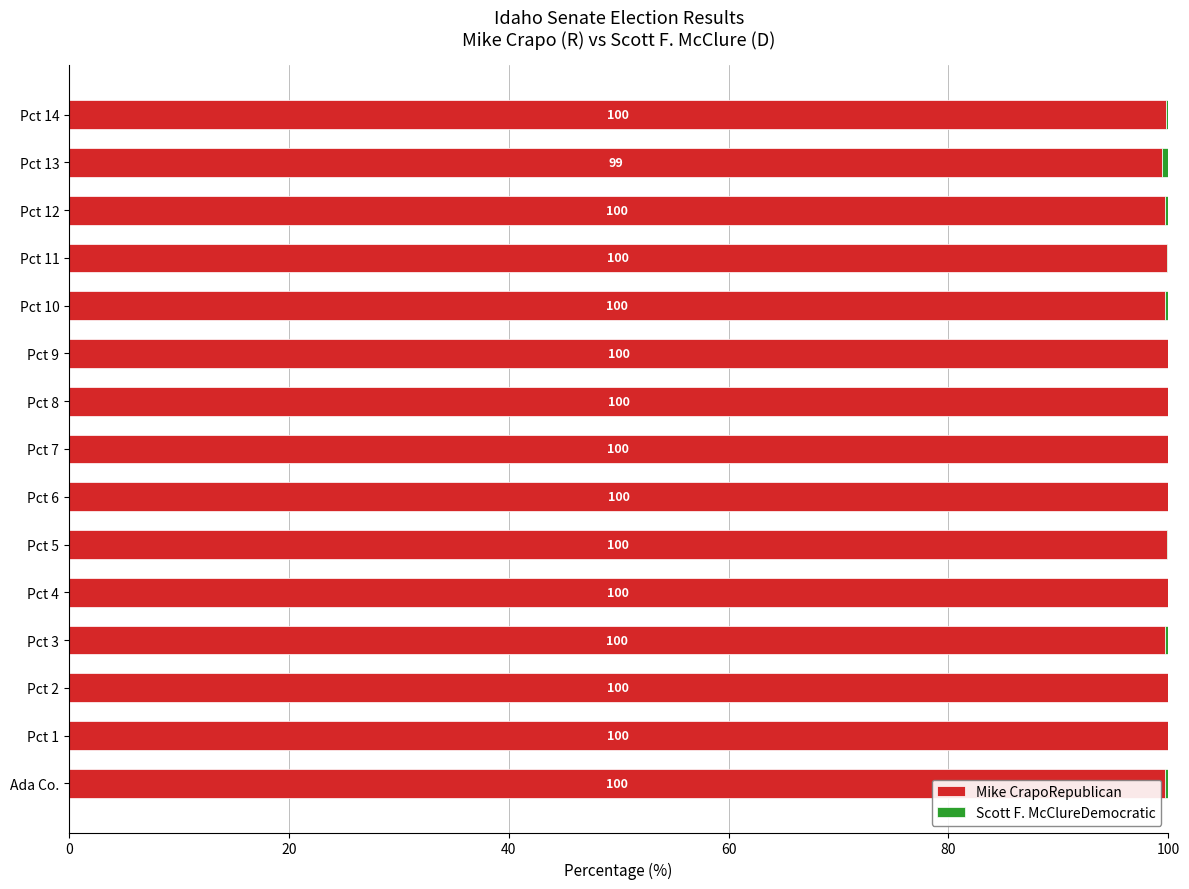

The Mike CrapoRepublican series shows 150.0 at Pct 4. True or false?

False